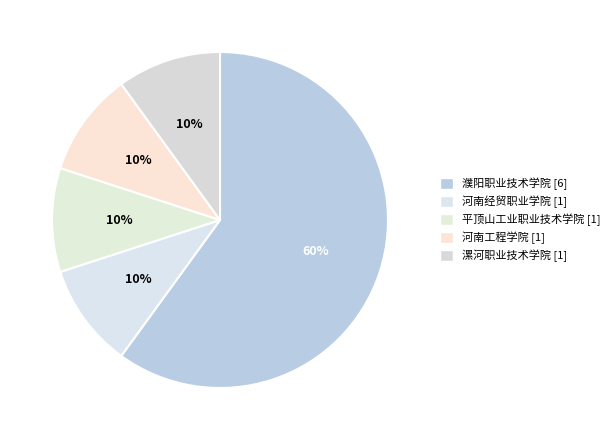

Which has a higher value, 漯河职业技术学院 or 河南经贸职业学院?

漯河职业技术学院